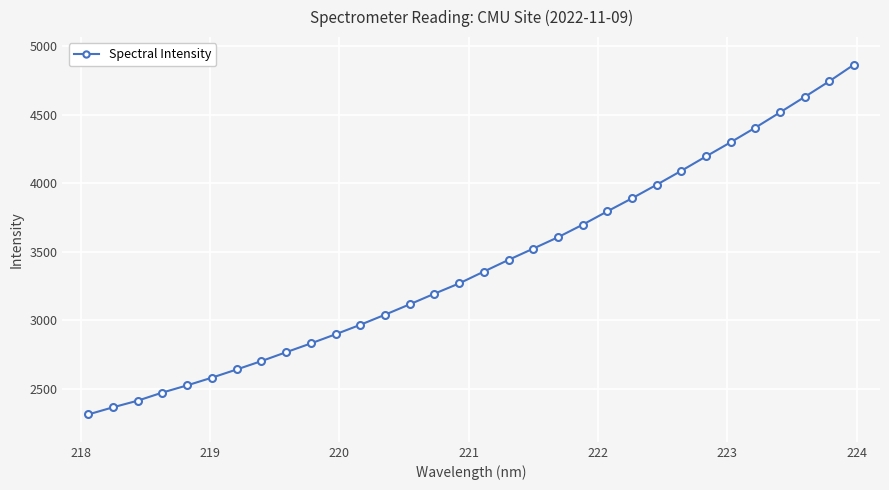

How many categories are shown in the chart?

32